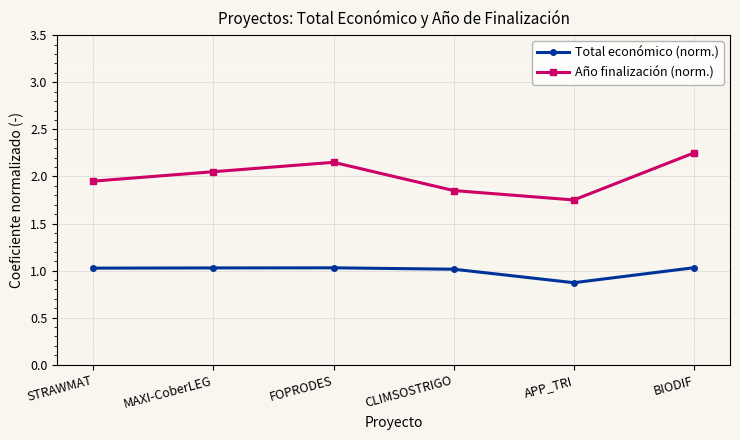

Which series has the largest total across all categories?

Año finalización (norm.)